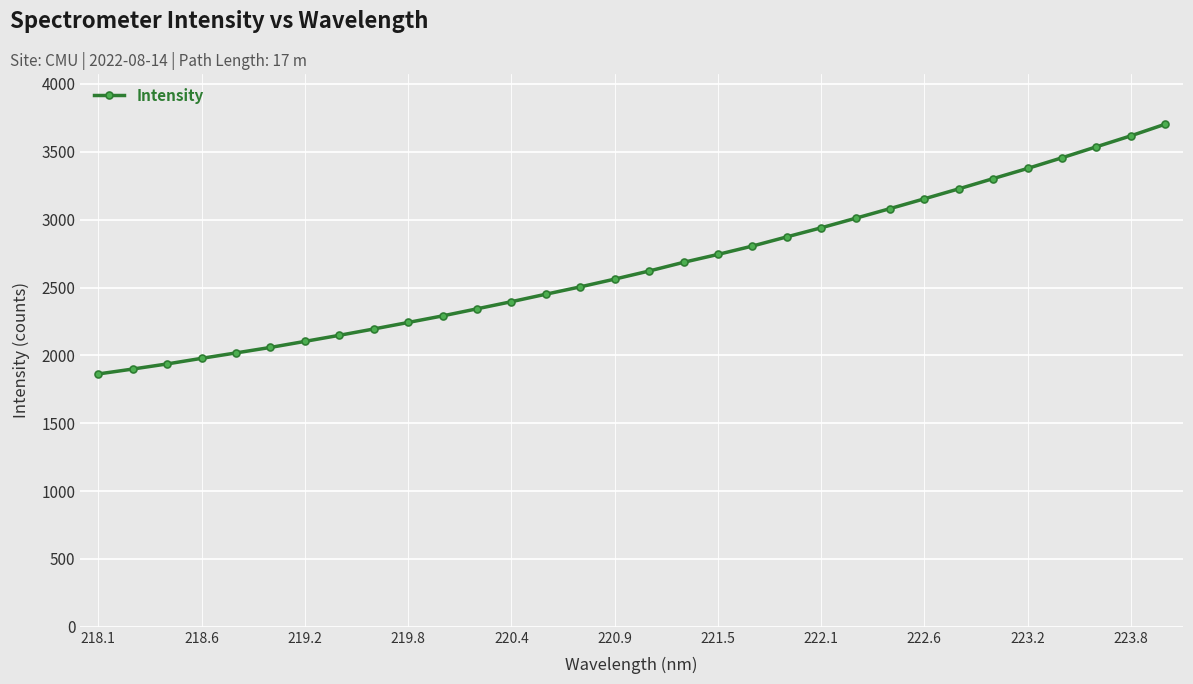

What is the average value?

2660.3